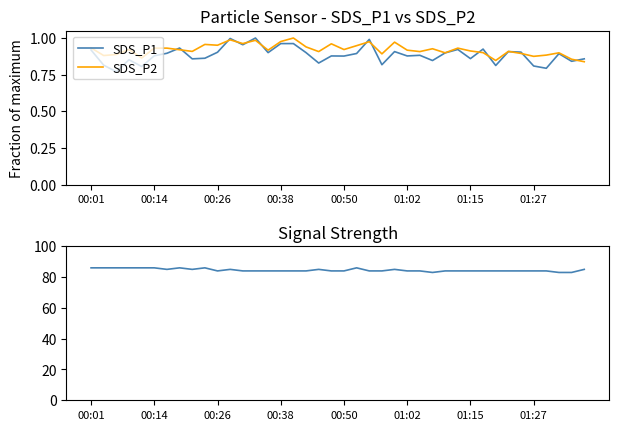

True or false: SDS_P1 and Signal cross at least once.

False